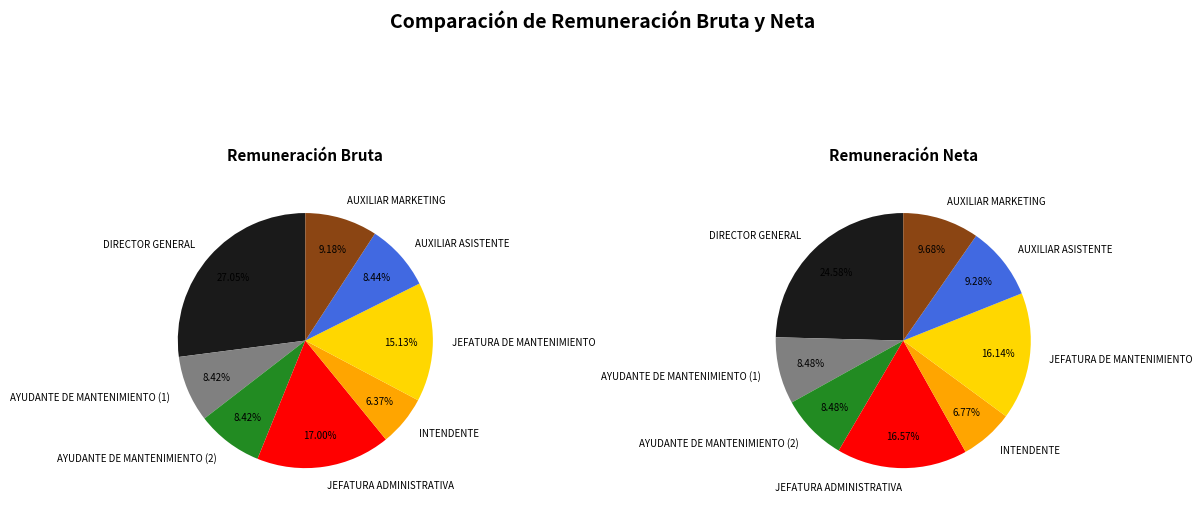

What is the spread (max minus min) of values at AUXILIAR ASISTENTE?

229.1